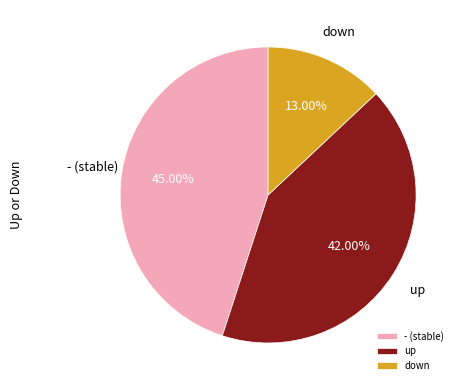

What percentage is the - slice, to the nearest percent?

45%